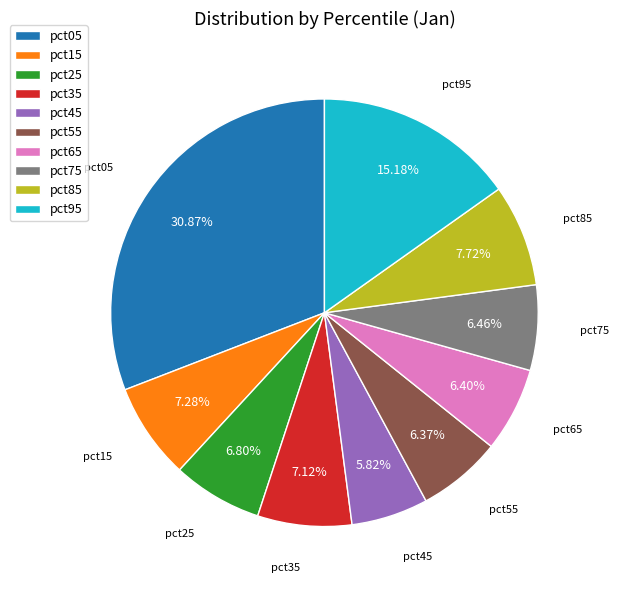

Is there a majority slice in this chart?

No